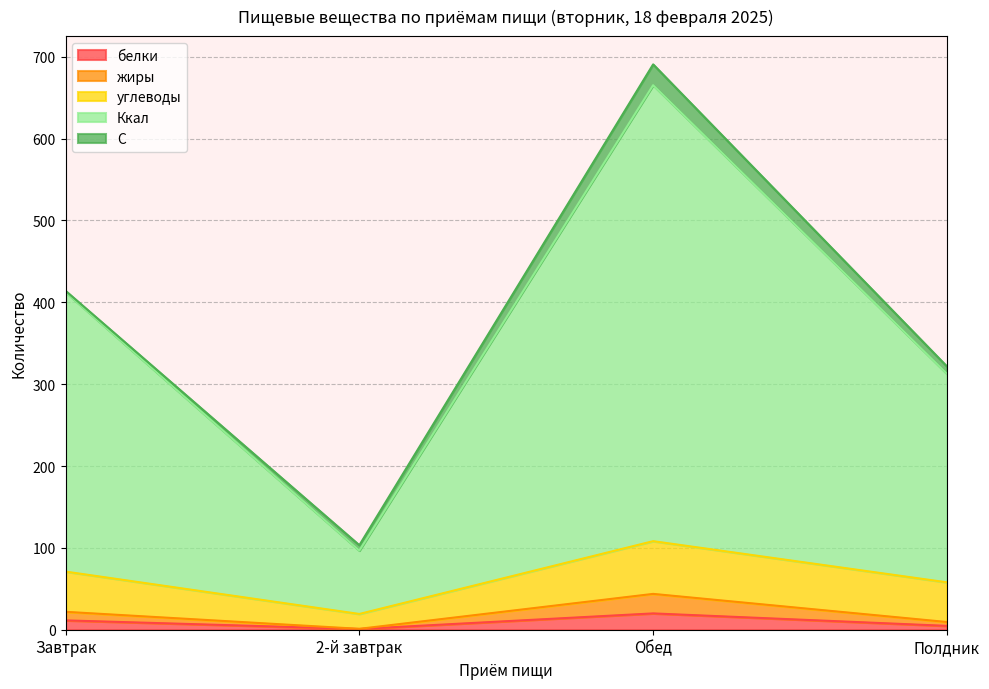

What are all the series names shown in the legend?

белки, жиры, углеводы, Ккал, С